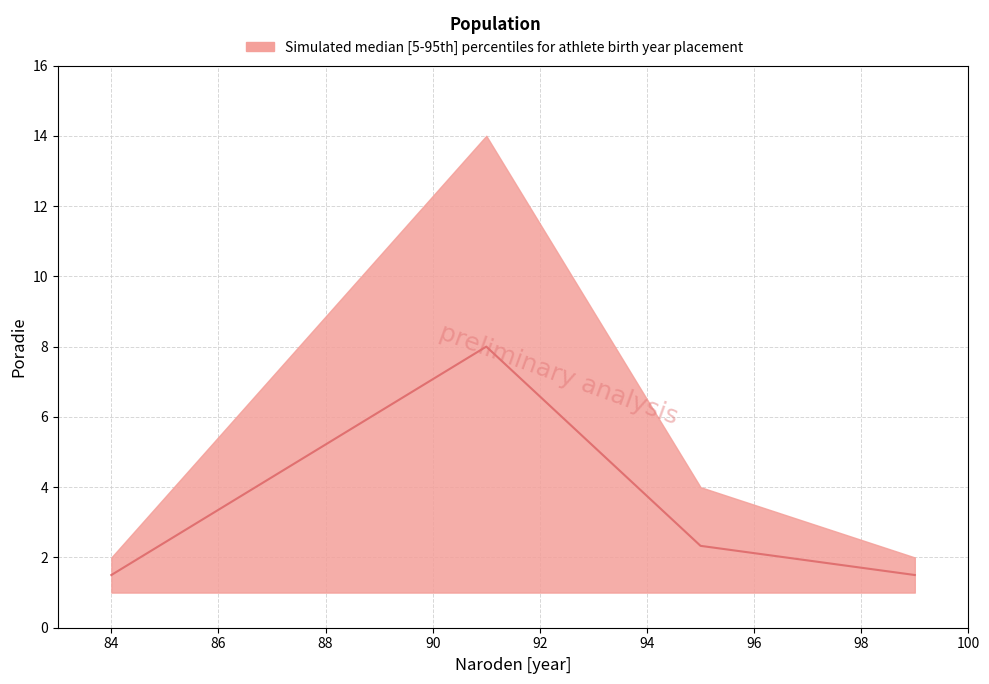

Between 84 and 99, which series saw the biggest shift?

Poradie_median